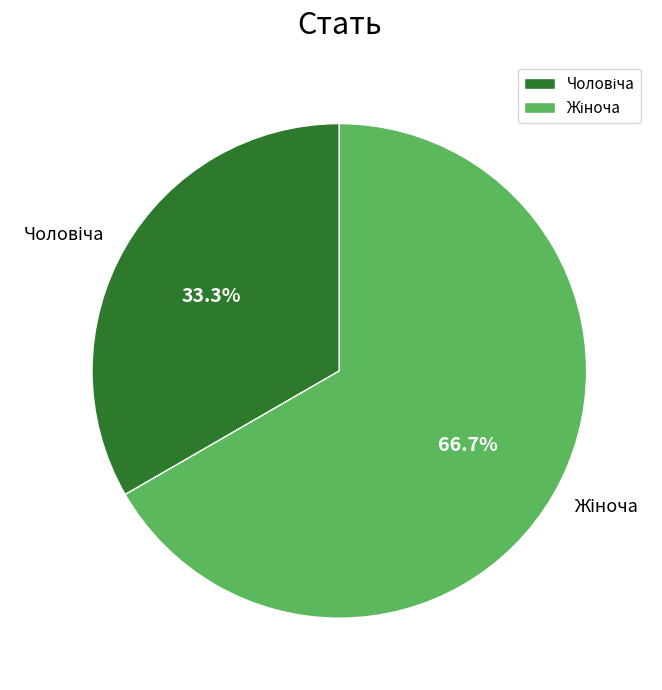

Is there a majority slice in this chart?

Yes